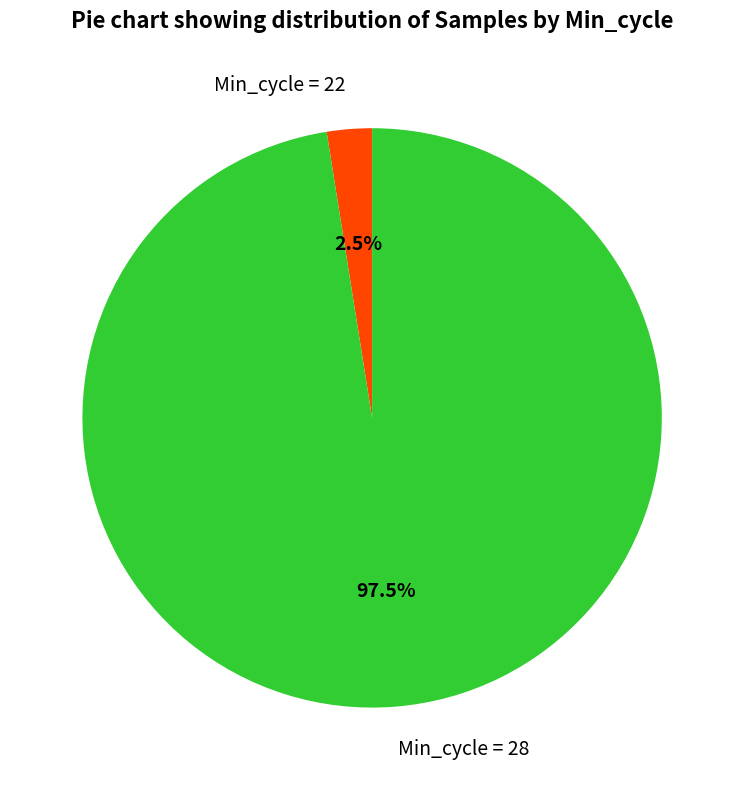

Is there a majority slice in this chart?

Yes